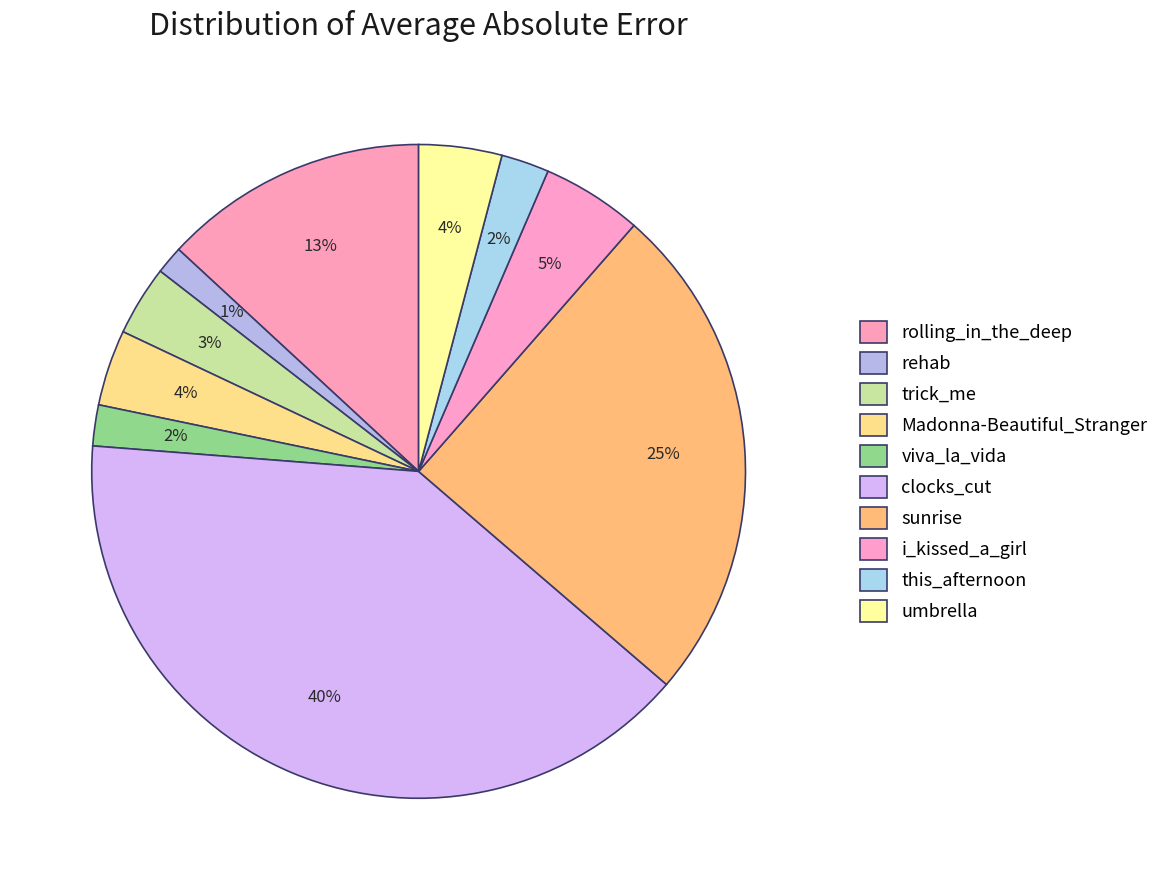

Combined, what portion of the pie is sunrise and rehab?

26.2%